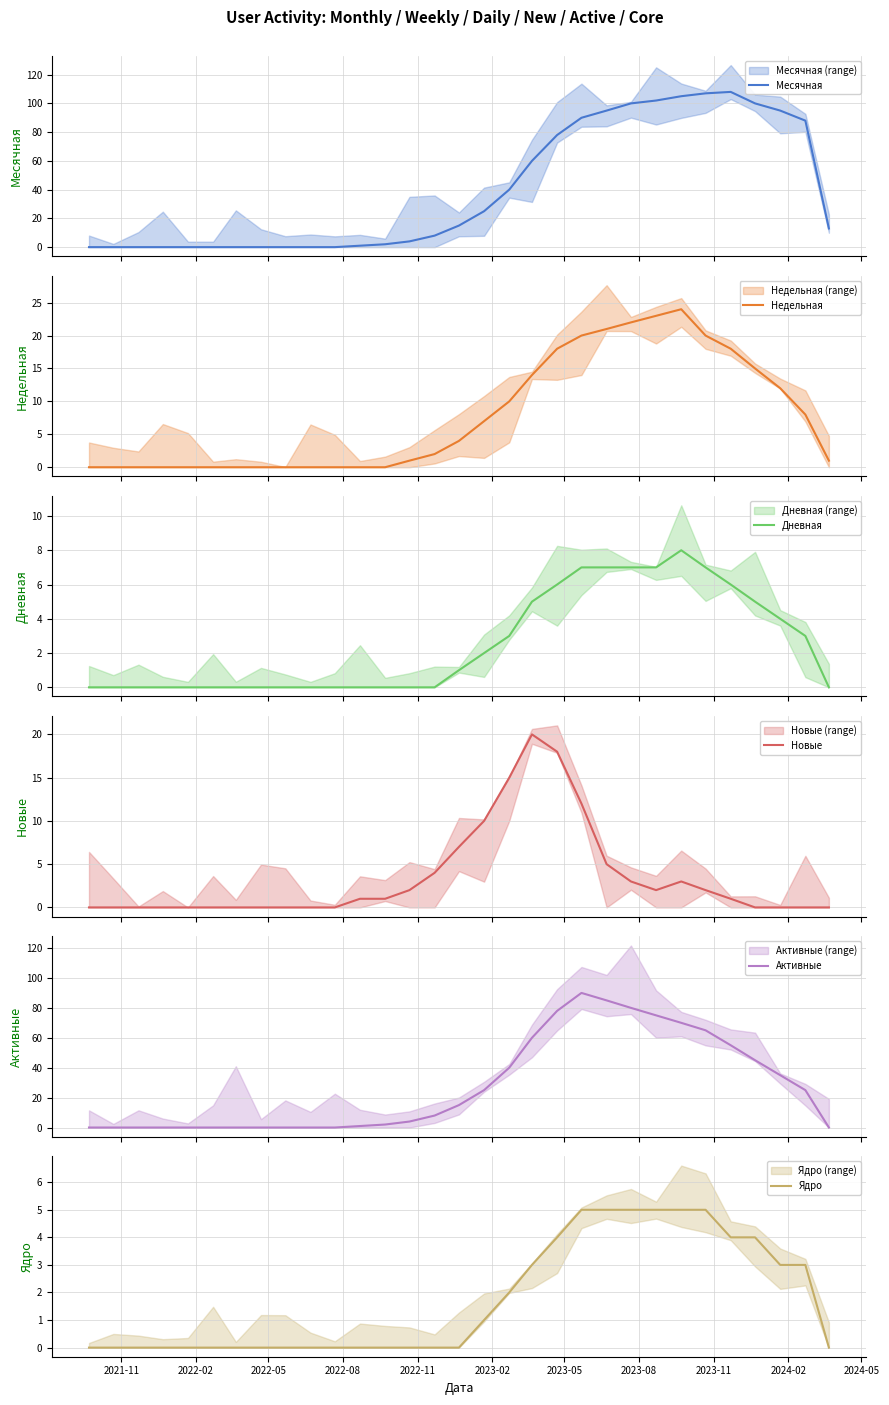

True or false: Месячная has a value of 25 at 18.

False